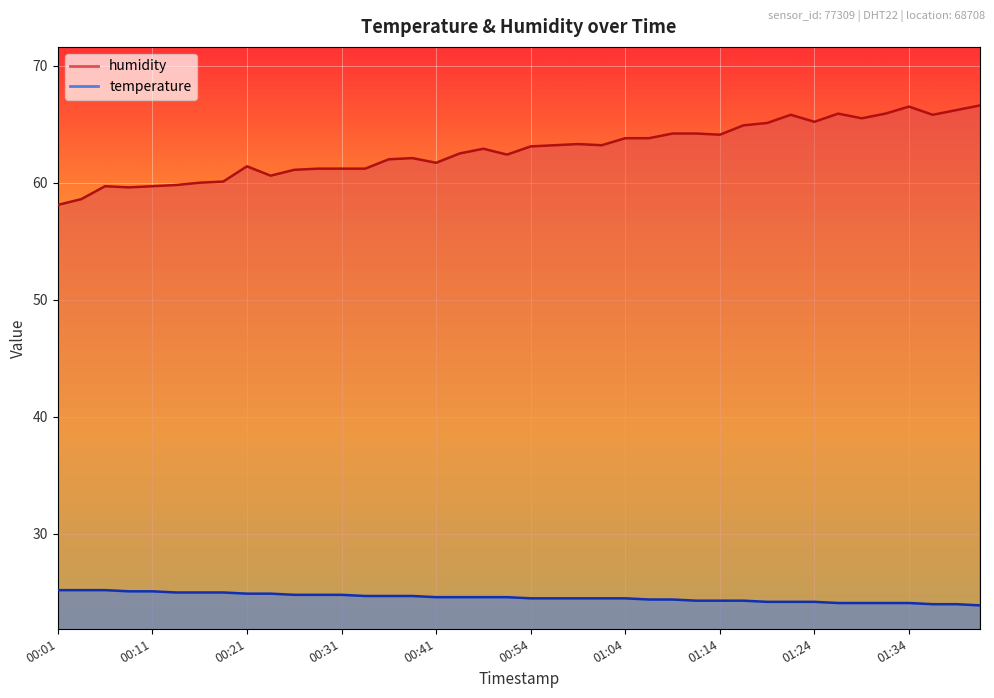

What is the label of the 18th point from the right?

00:59